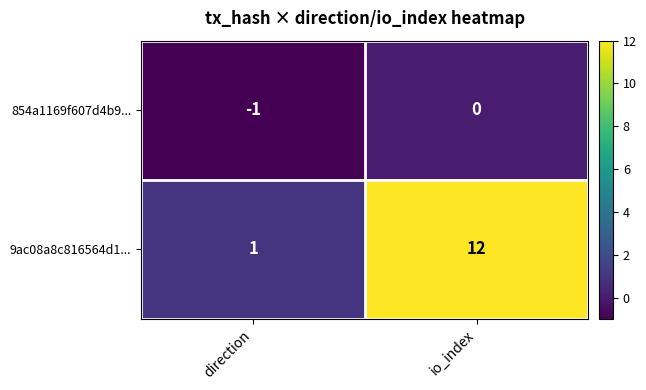

True or false: 854a1169f607d4b9... has a value of -2 at direction.

False